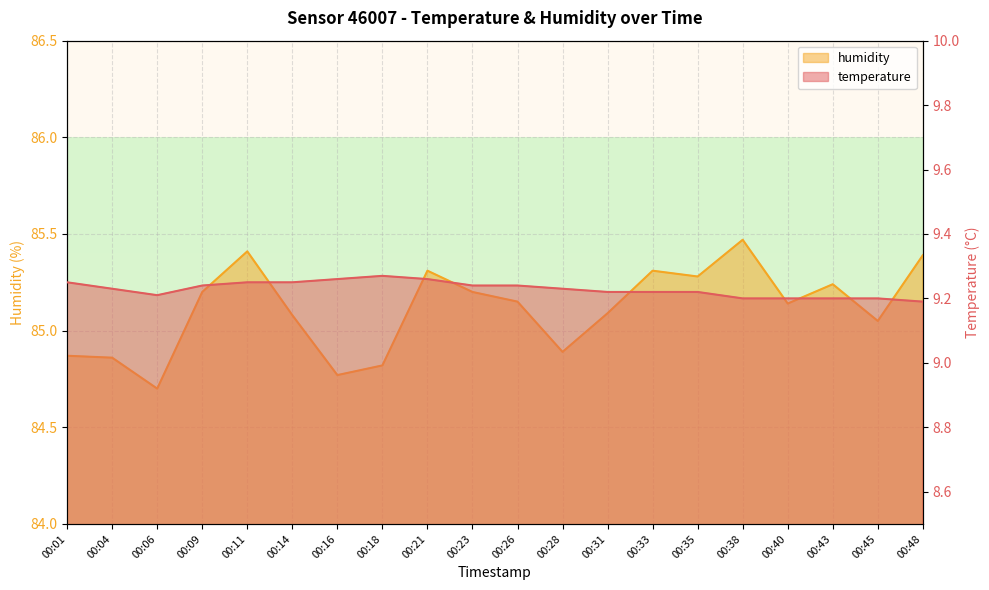

Between 00:01 and 00:04, which series saw the biggest shift?

temperature